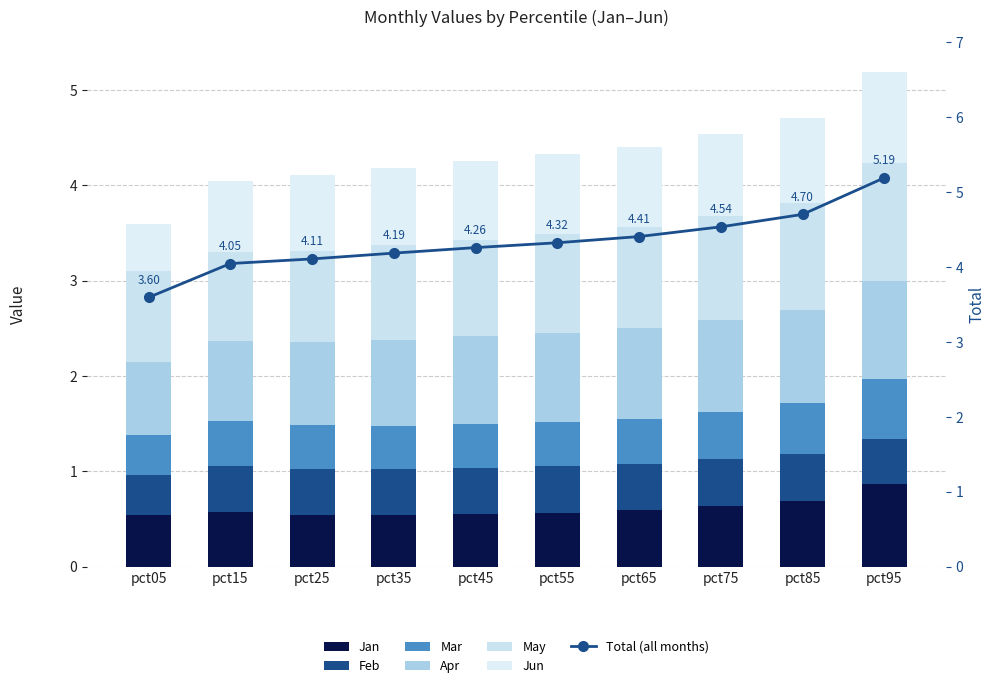

Which series has the largest range (max minus min)?

Jun